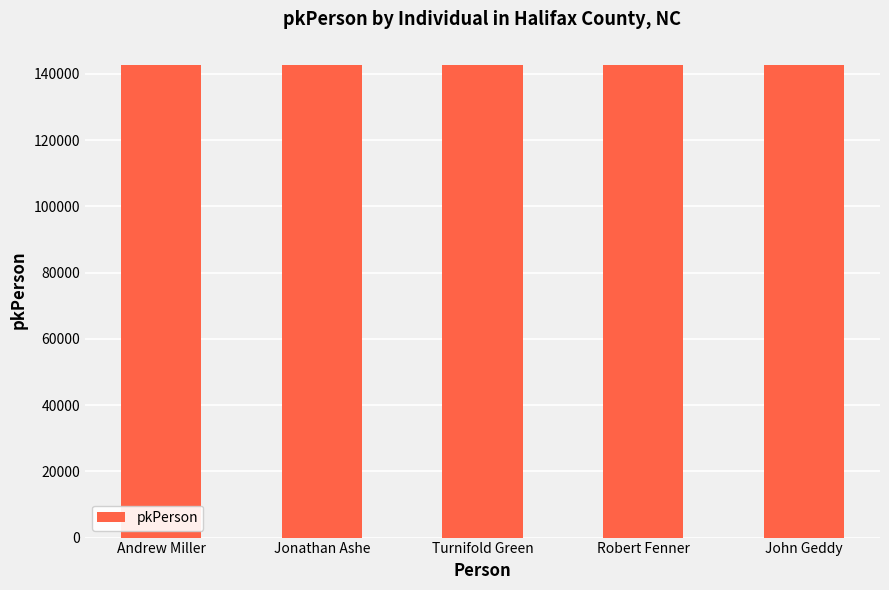

How many distinct data groups are displayed?

1